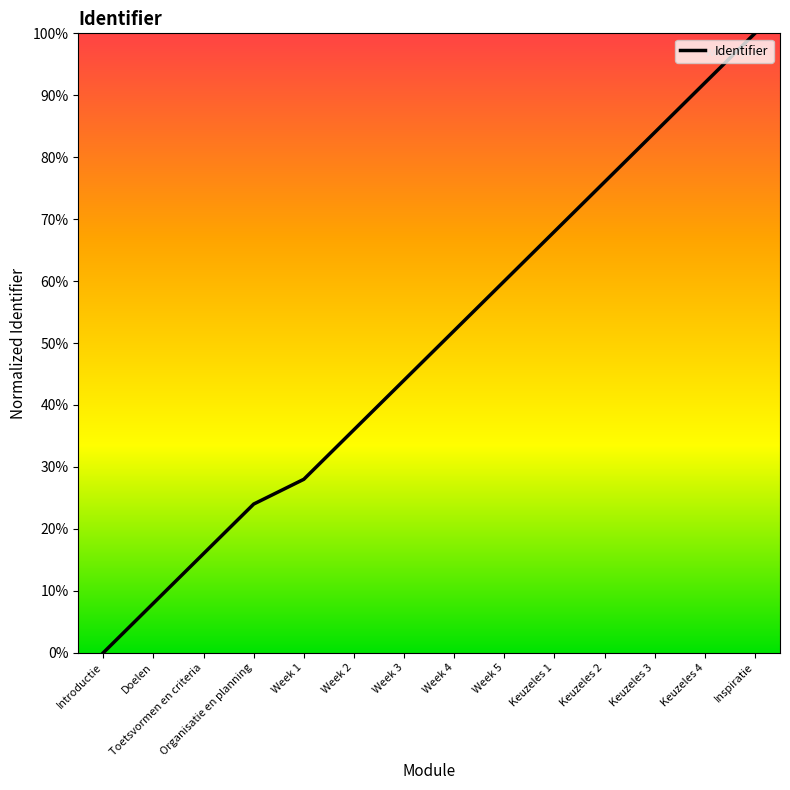

List the labels in order of value, largest first.

Inspiratie, Keuzeles 4, Keuzeles 3, Keuzeles 2, Keuzeles 1, Week 5, Week 4, Week 3, Week 2, Week 1, Organisatie en planning, Toetsvormen en criteria, Doelen, Introductie